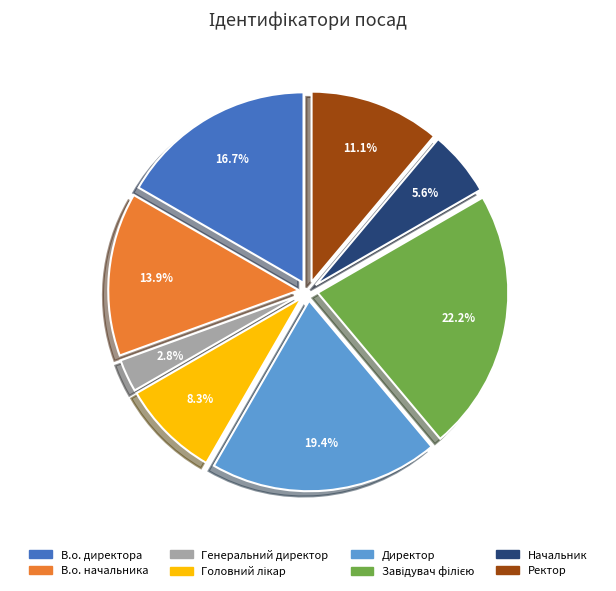

Which slice is the smallest?

Генеральний директор